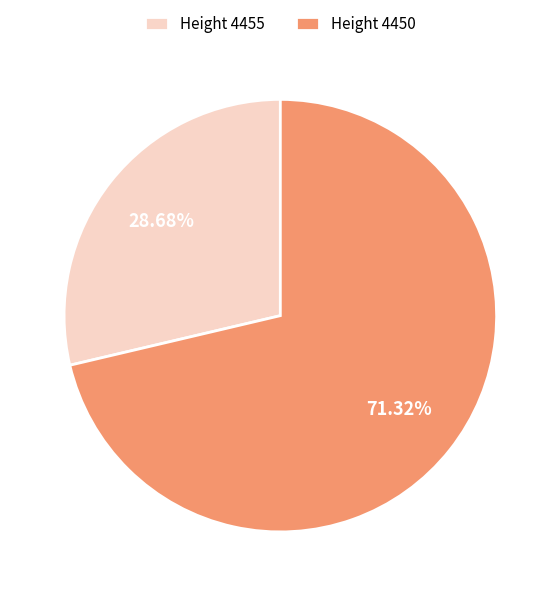

Combined, do Height 4455 and Height 4450 account for over 50%?

Yes